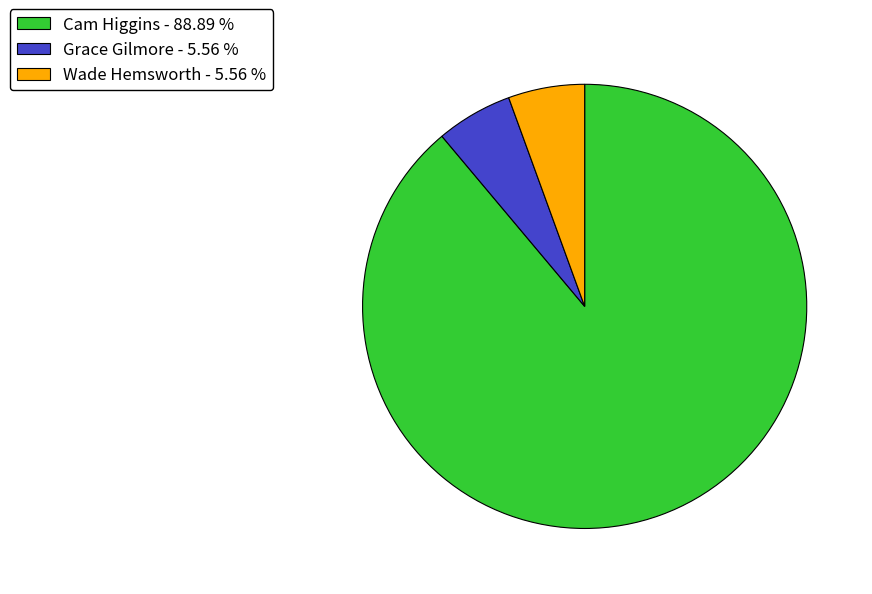

Combined, do Cam Higgins - 88.89 % and Wade Hemsworth - 5.56 % account for over 50%?

Yes